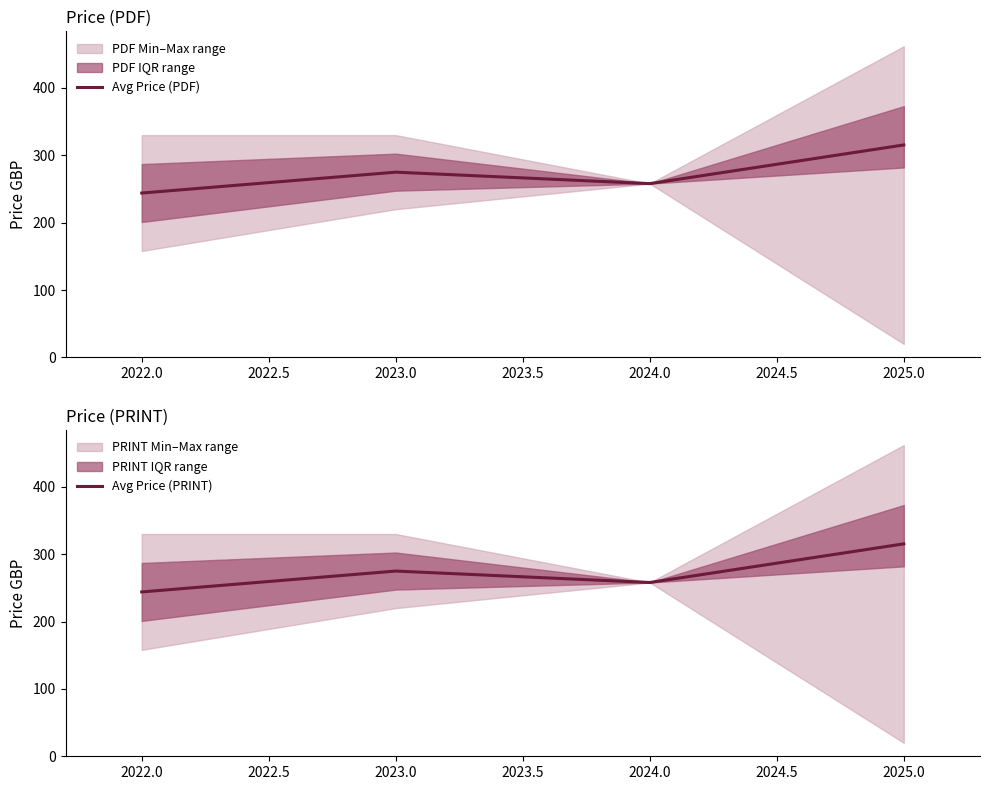

What is the highest value of the Avg Price (PRINT) series?

315.4